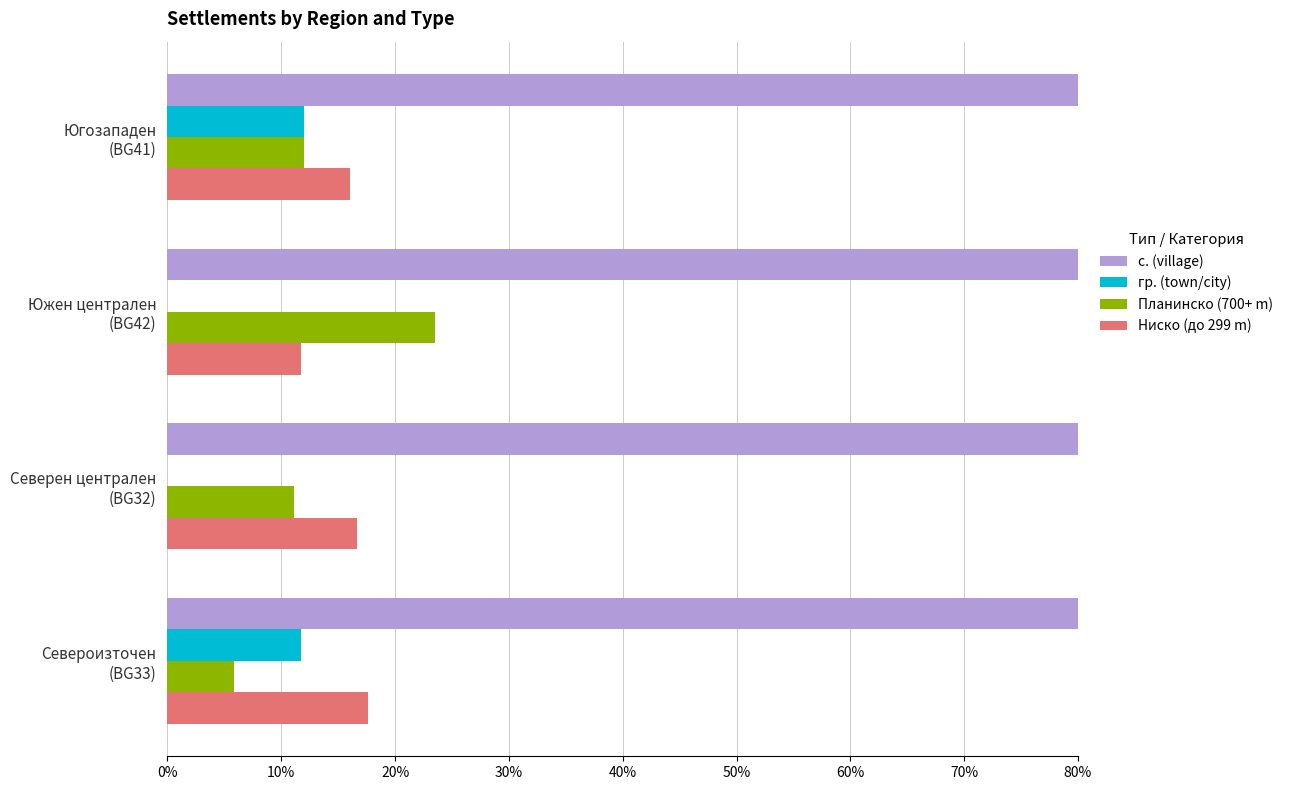

Reading left to right, list all the values displayed in this chart.

с. (village): 80.0	100.0	100.0	88.2
гр. (town/city): 12.0	0.0	0.0	11.8
Планинско (700+ m): 12.0	23.5	11.1	5.9
Ниско (до 299 m): 16.0	11.8	16.7	17.6